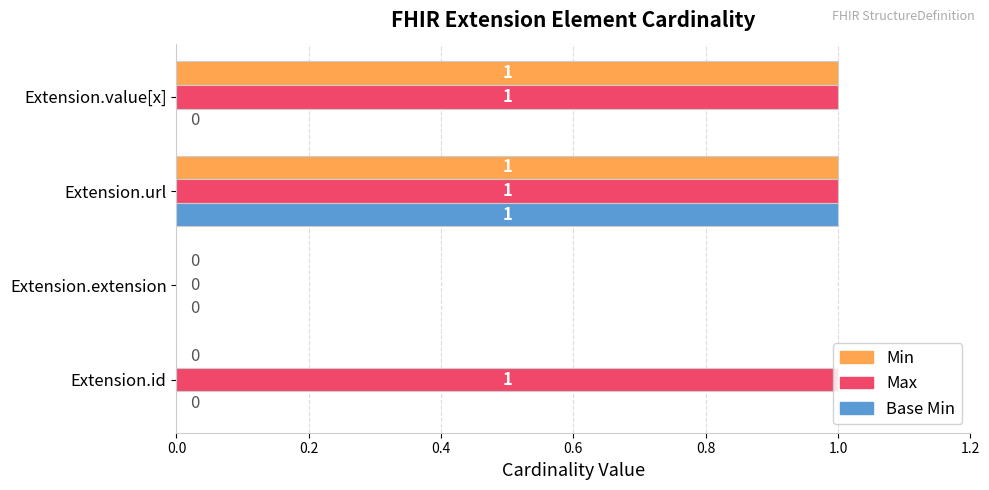

What is the sum of all Max values?

3